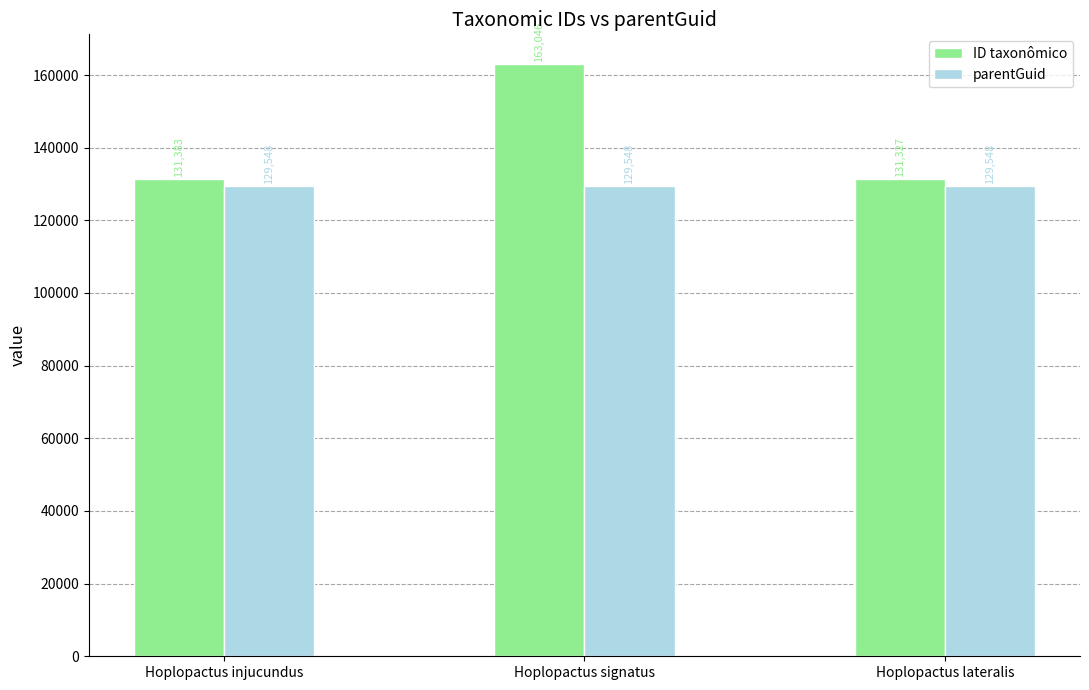

What value does the ID taxonômico series have at Hoplopactus lateralis, to the nearest 10?

131330